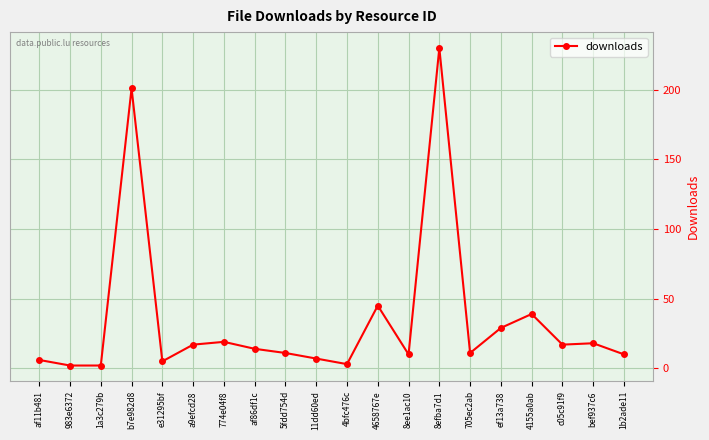

What is the difference between the values at 1a3c279b and 4658767e?

43